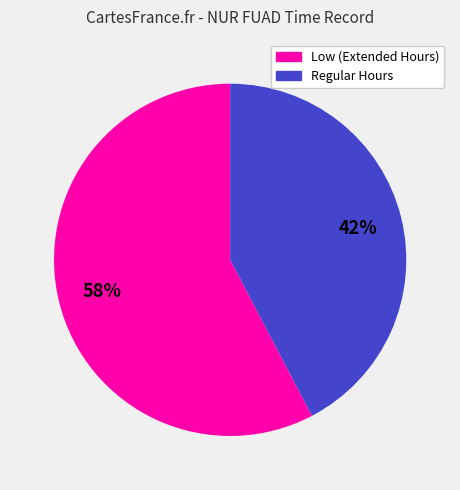

Is there any slice that represents more than half of the pie?

Yes